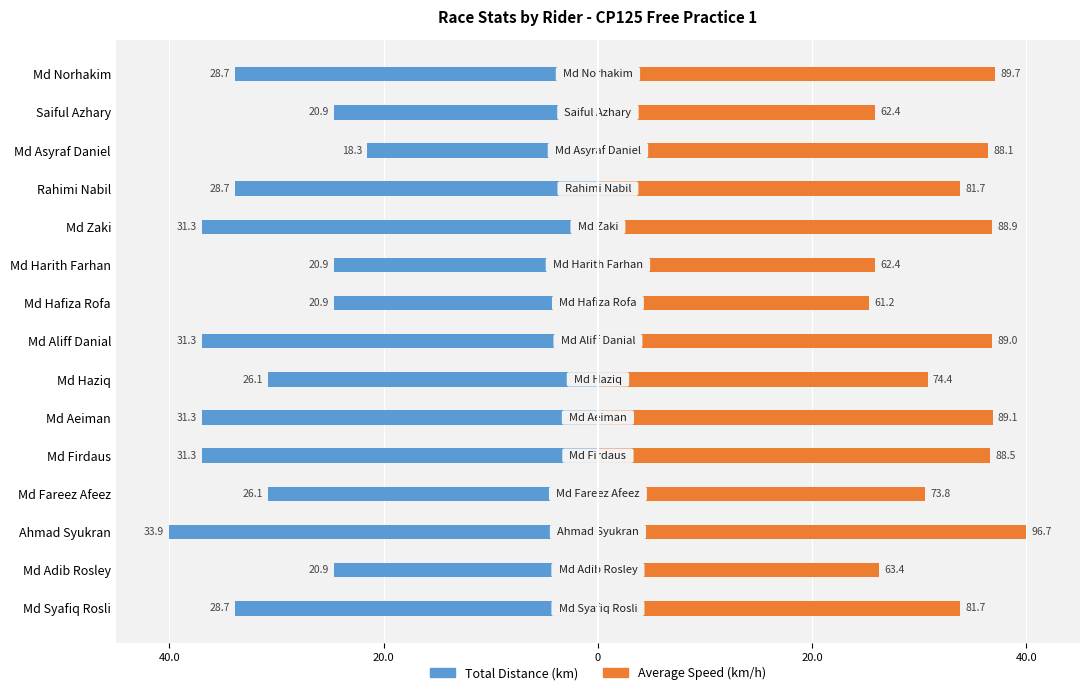

At which category is the sum across all series the highest?

Md Asyraf Daniel